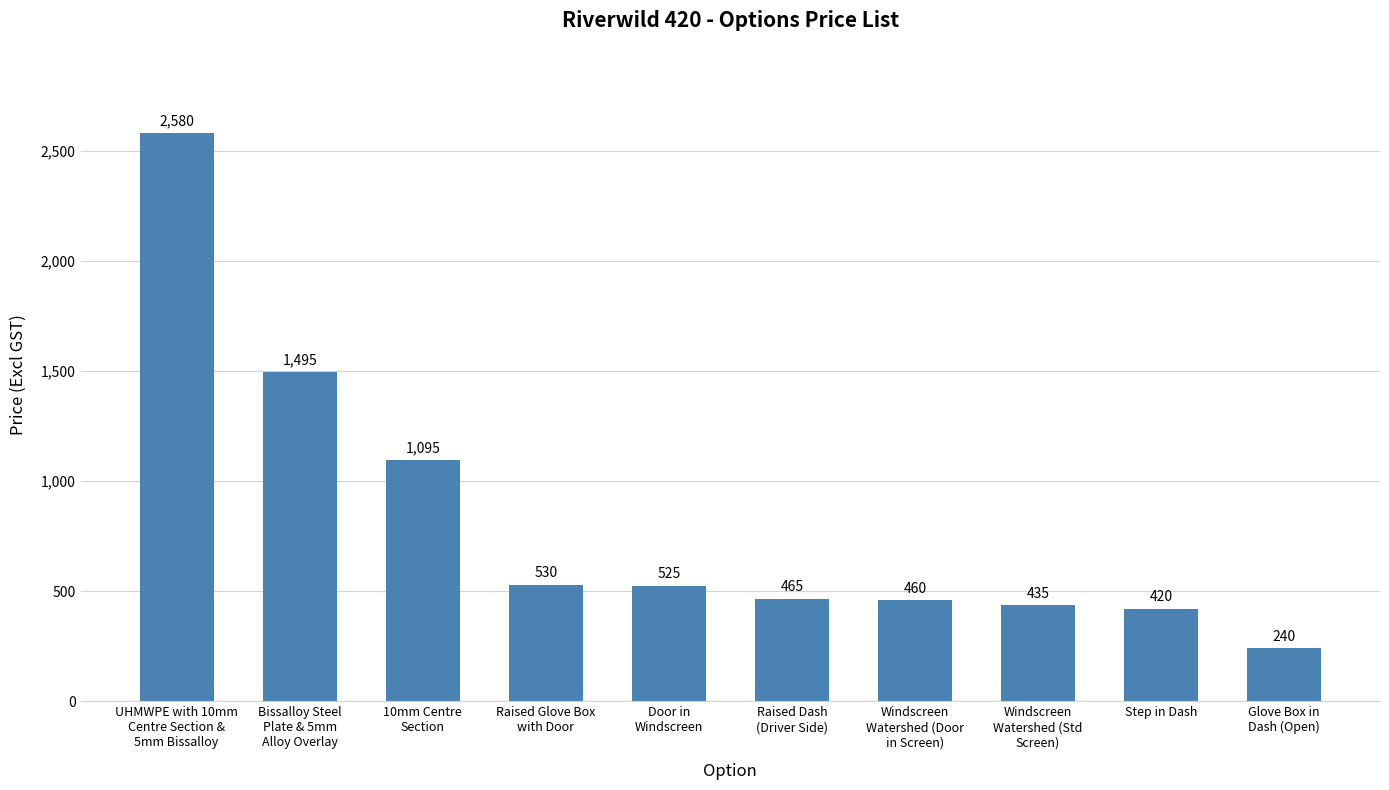

What is the ratio of the value at Bissalloy Steel
Plate & 5mm
Alloy Overlay to the value at Door in
Windscreen?

2.8